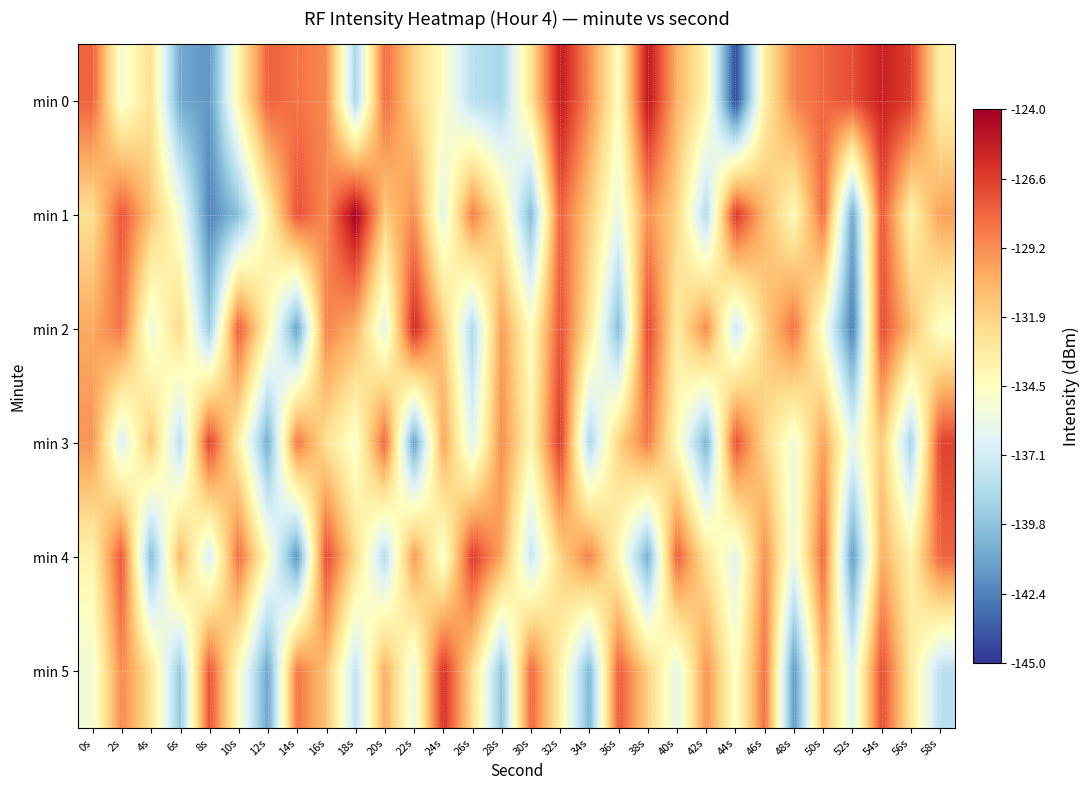

List the series in order of their peak value, lowest first.

min 4, min 3, min 5, min 2, min 0, min 1